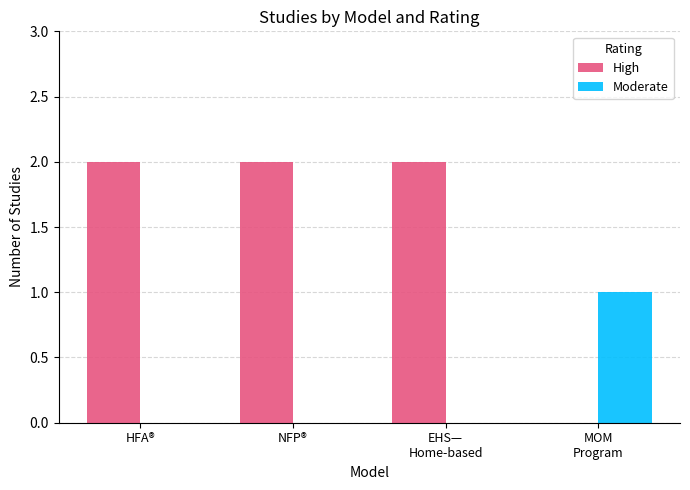

The value of High at HFA® is 0. True or false?

False